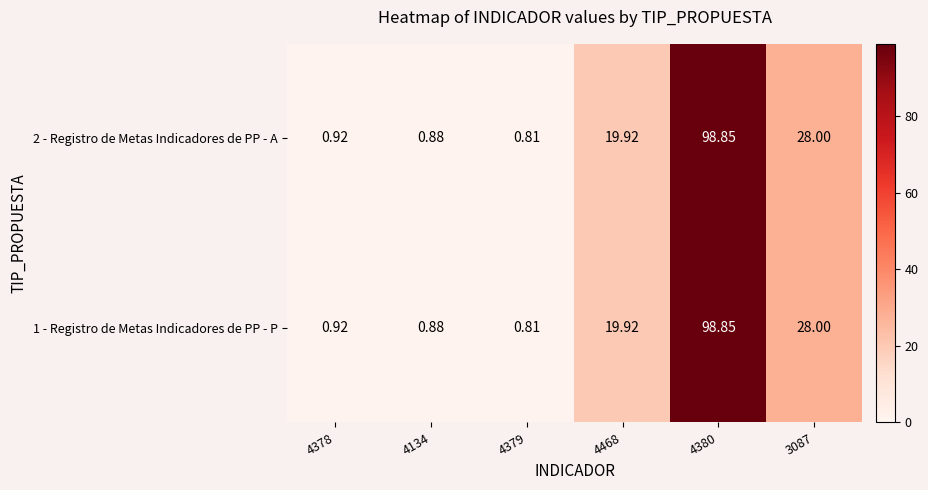

Is the value of 1 - Registro de Metas Indicadores de PP - P at 4380 greater than the value of 2 - Registro de Metas Indicadores de PP - A at 4468?

Yes